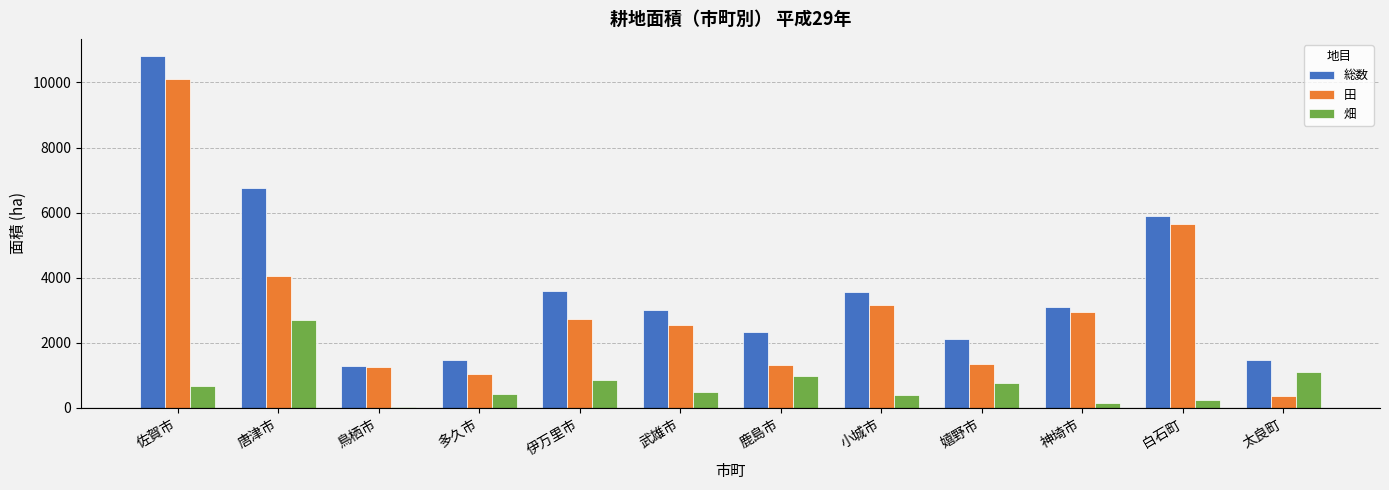

At which label does 総数 first exceed 3100?

佐賀市